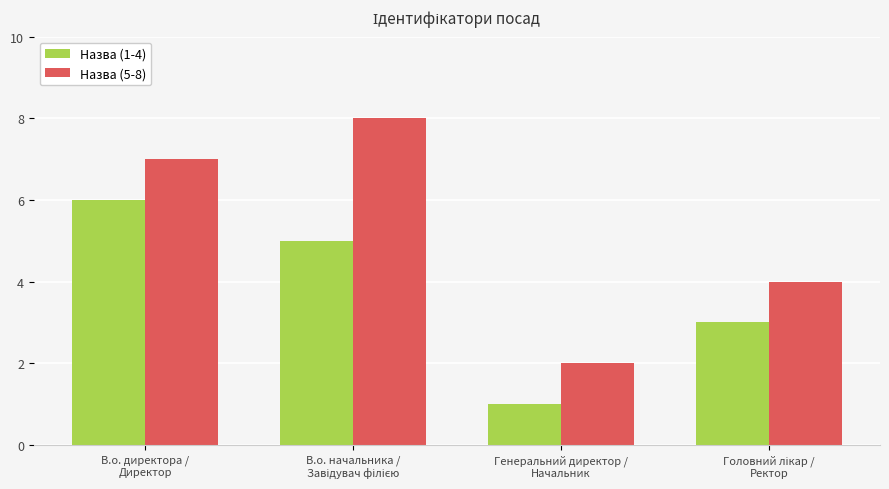

How many data points does each series have?

4